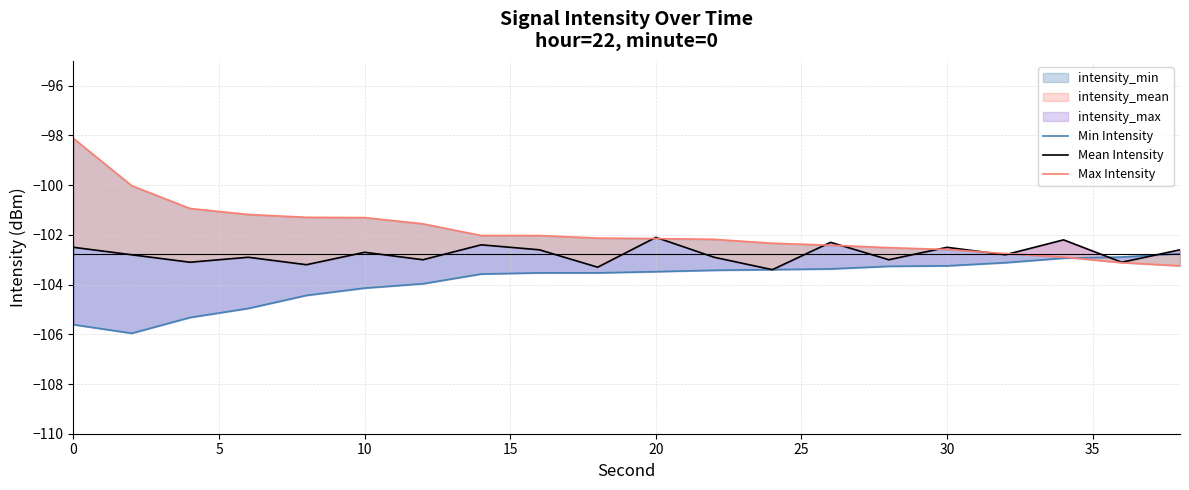

What is the minimum value shown in the chart?

-106.0